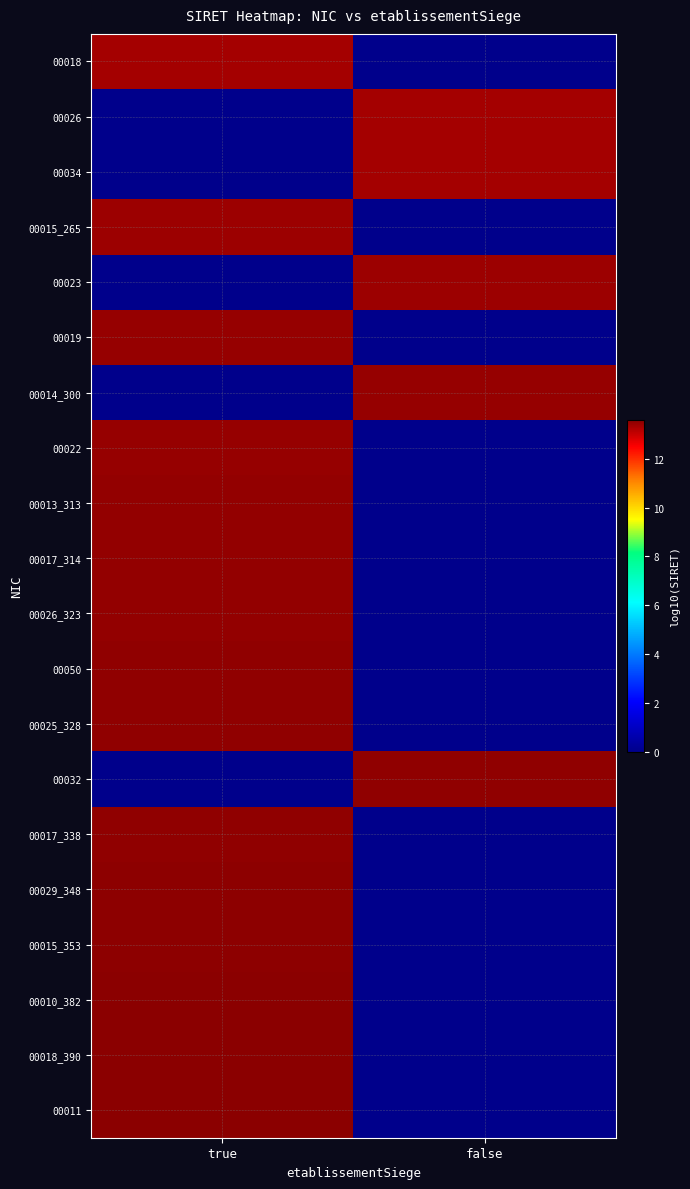

What is the total value across all series at false?

67.1